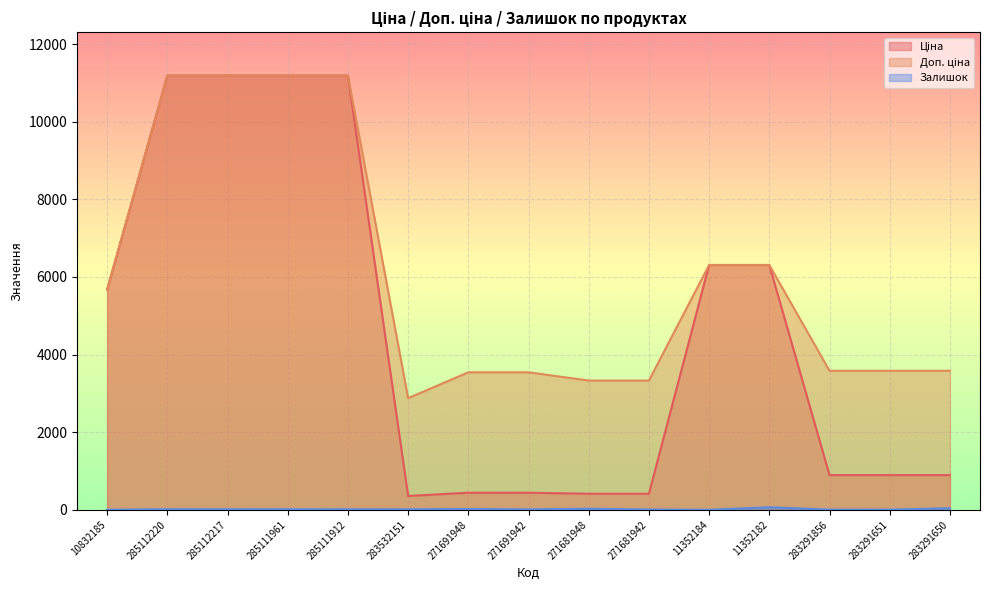

How many lines are shown in the chart?

3